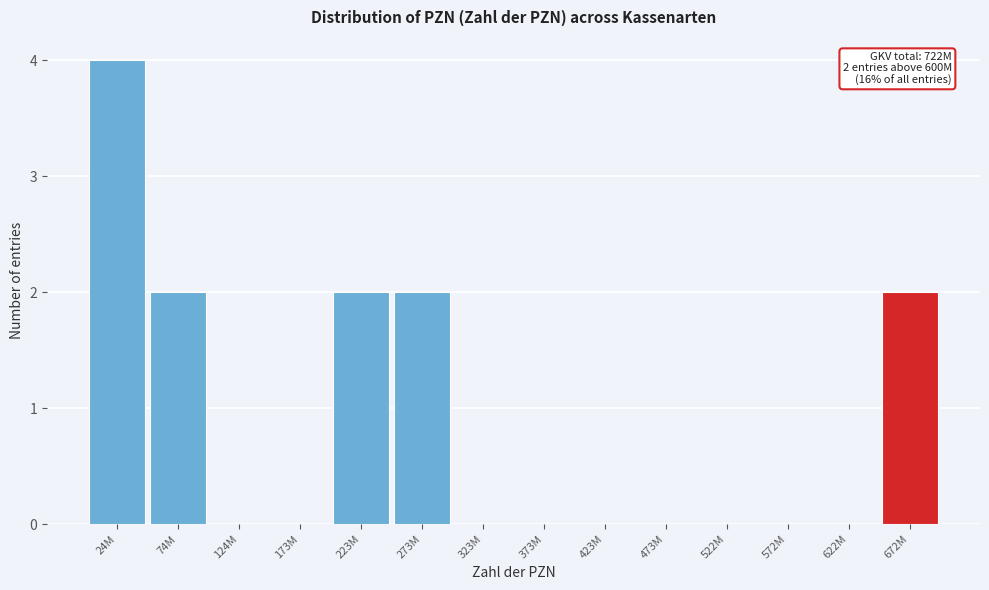

Reading right to left, list all the values displayed in this chart.

672M=2	622M=0	572M=0	522M=0	473M=0	423M=0	373M=0	323M=0	273M=2	223M=2	173M=0	124M=0	74M=2	24M=4